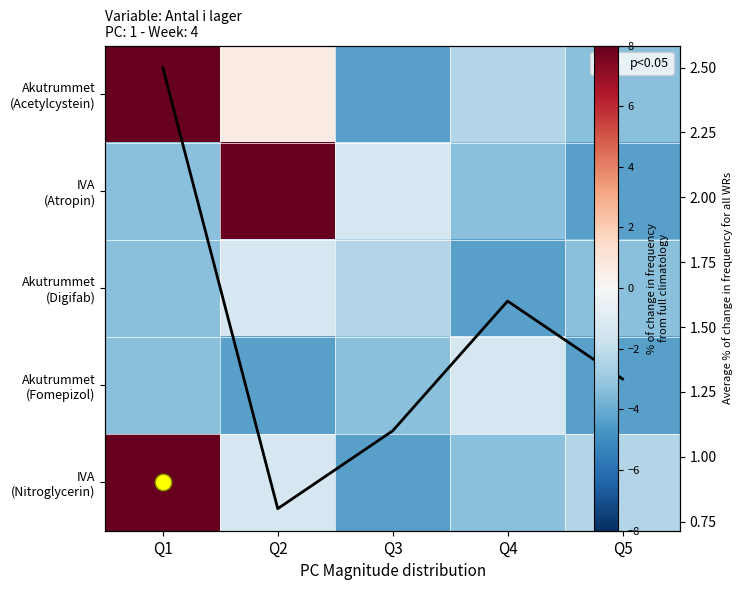

What is the difference between the highest and lowest values at Q1?

38.0